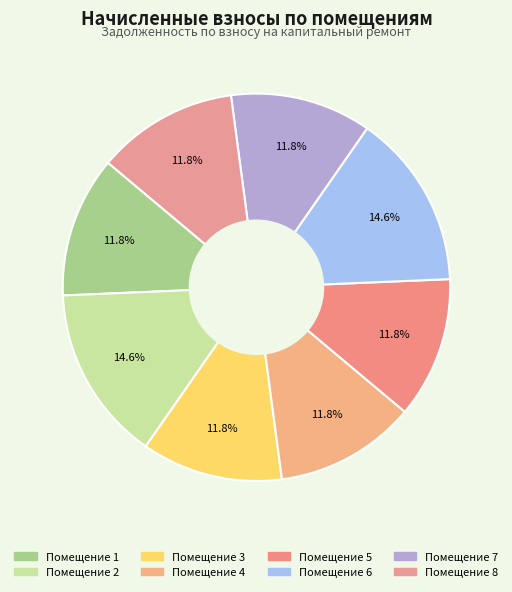

How many slices are in this pie chart?

8